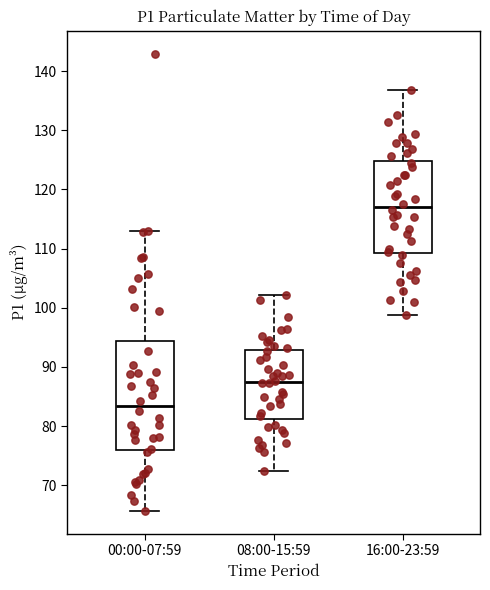

Which box is the tallest, from its lower edge to its upper edge?

00:00-07:59